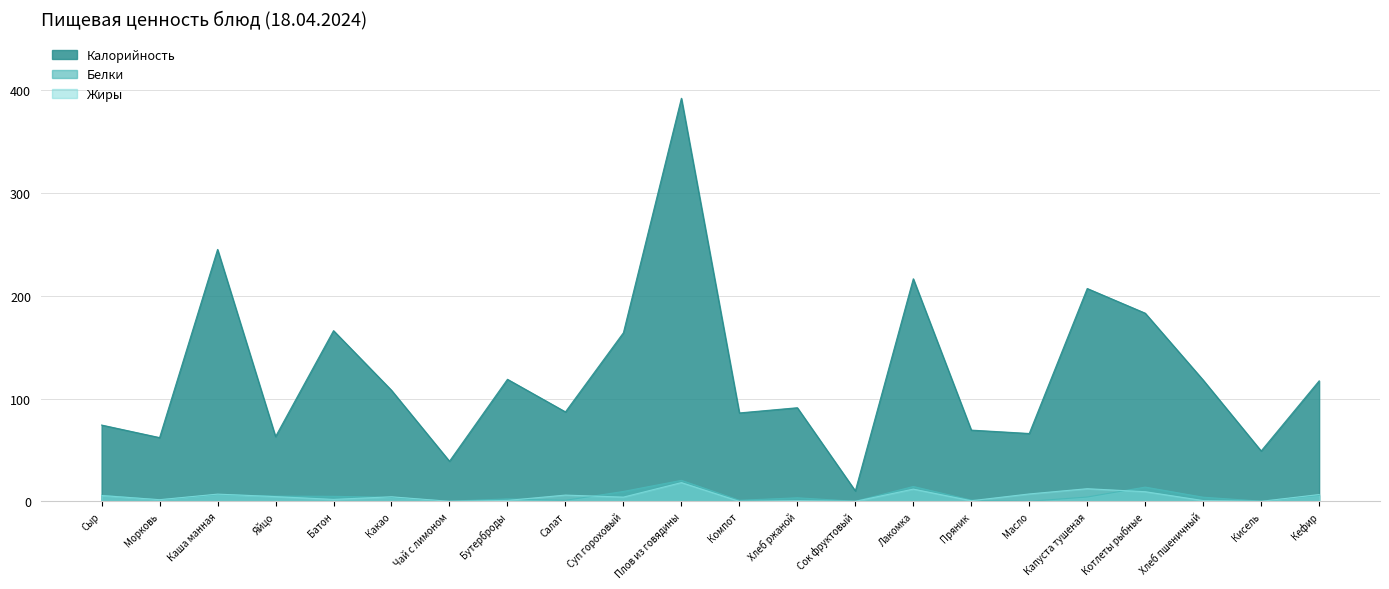

What are all the series names shown in the legend?

Калорийность, Белки, Жиры